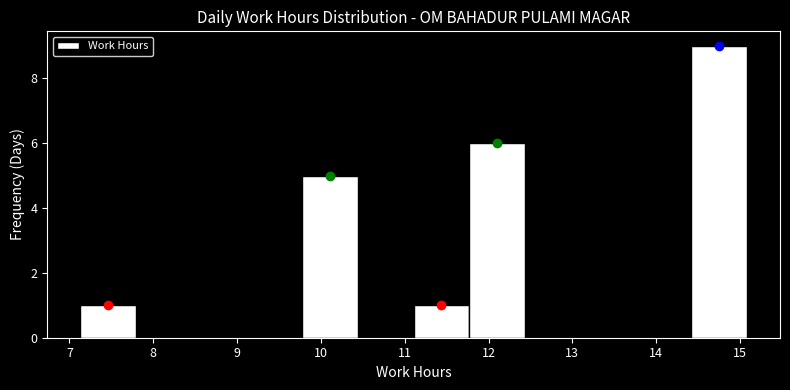

Which range on the x-axis has the tallest bar?

14.4 to 15.1